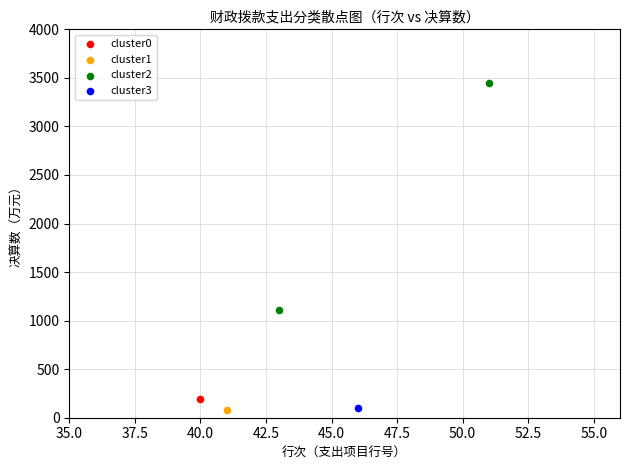

What are all the series names shown in the legend?

cluster0, cluster1, cluster2, cluster3